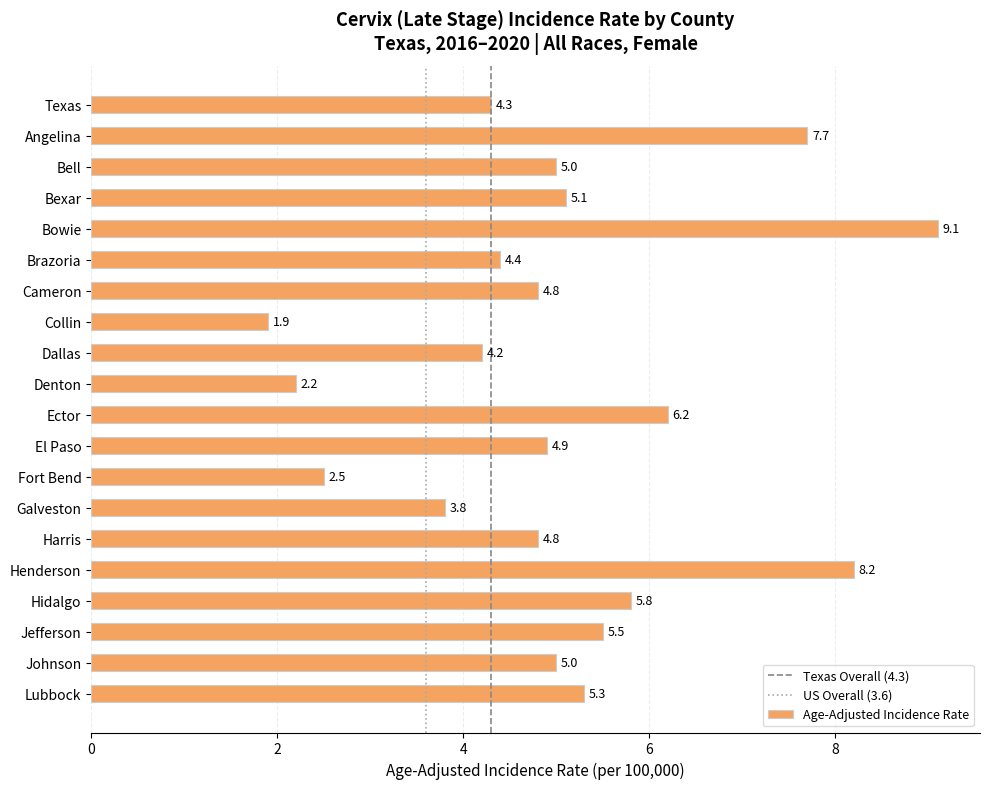

Which category has the highest value across all series?

Bowie